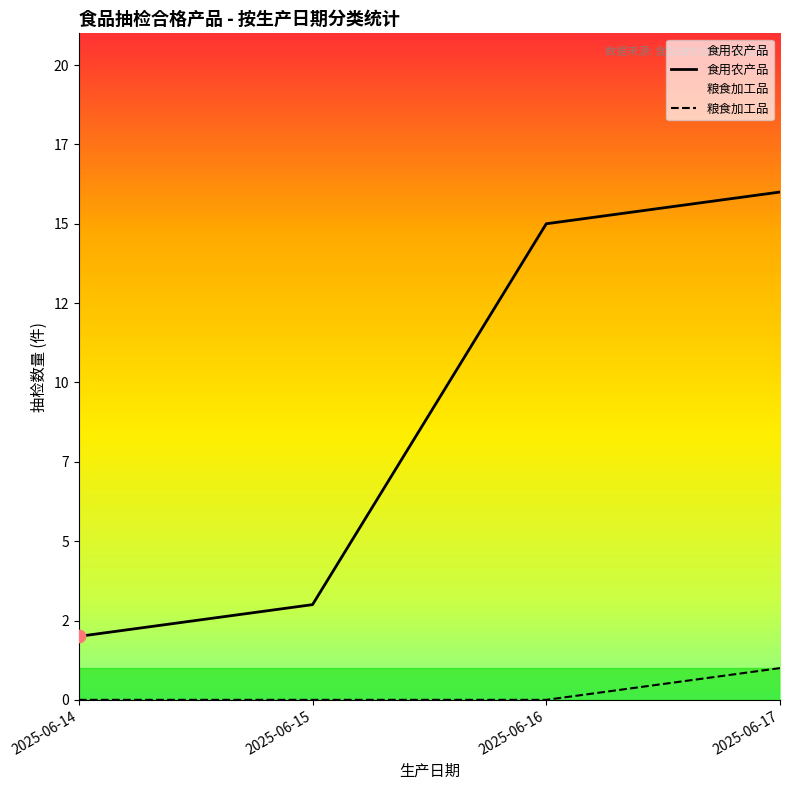

What are all the series names shown in the legend?

食用农产品, 粮食加工品